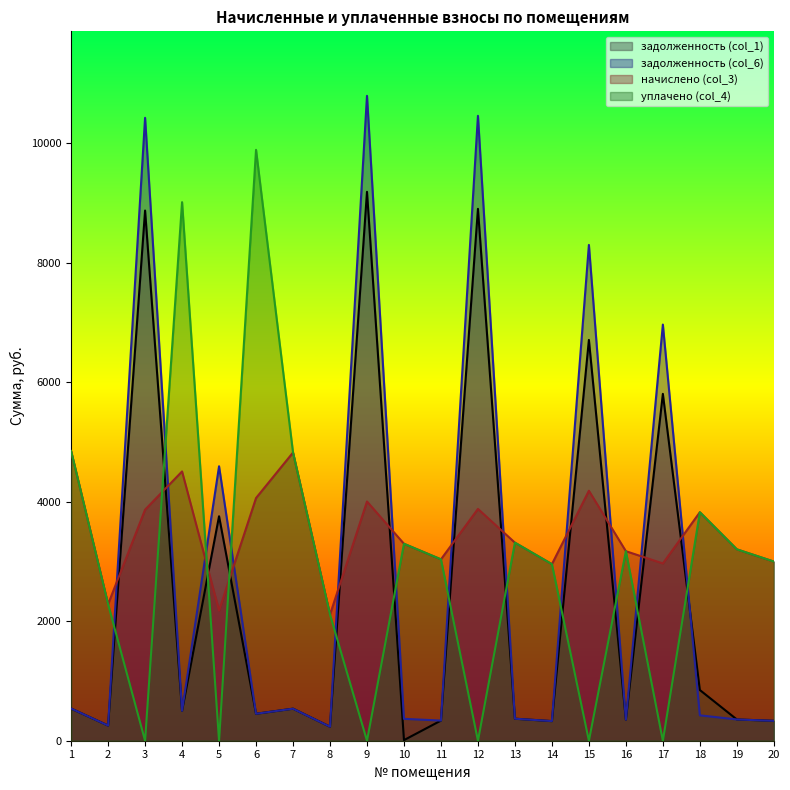

What is the difference between the задолженность (col_1) values at 17 and 10?

5797.2